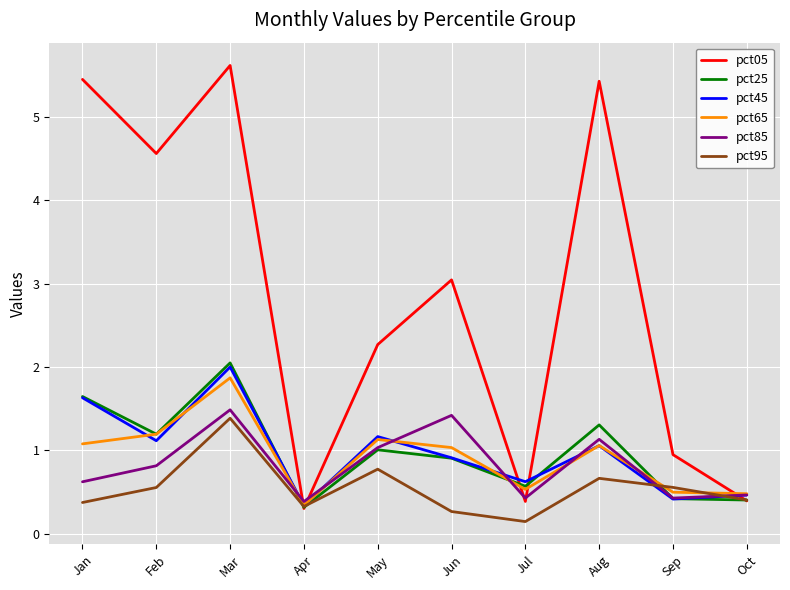

What is the total value across all series at Sep?

3.3